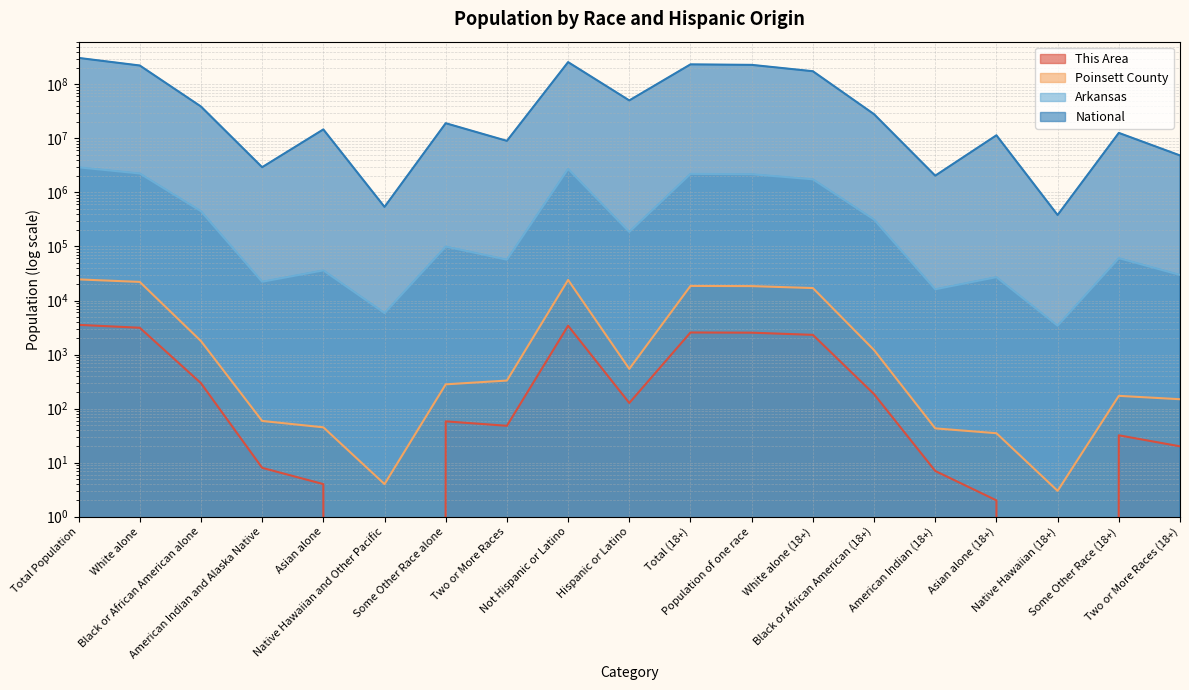

True or false: Poinsett County and National intersect in this chart.

False